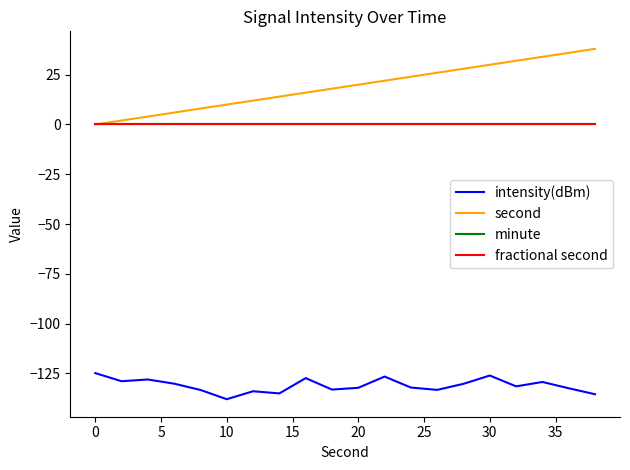

Reading left to right, extract all data points from this chart.

intensity(dBm): -124.9	-129.0	-128.1	-130.2	-133.4	-138.0	-134.0	-135.1	-127.4	-133.2	-132.3	-126.6	-132.2	-133.3	-130.3	-126.1	-131.6	-129.4	-132.5	-135.5
second: 0.0	2.0	4.0	6.0	8.0	10.0	12.0	14.0	16.0	18.0	20.0	22.0	24.0	26.0	28.0	30.0	32.0	34.0	36.0	38.0
minute: 0.0	0.0	0.0	0.0	0.0	0.0	0.0	0.0	0.0	0.0	0.0	0.0	0.0	0.0	0.0	0.0	0.0	0.0	0.0	0.0
fractional second: 0.0	0.0	0.0	0.0	0.0	0.0	0.0	0.0	0.0	0.0	0.0	0.0	0.0	0.0	0.0	0.0	0.0	0.0	0.0	0.0